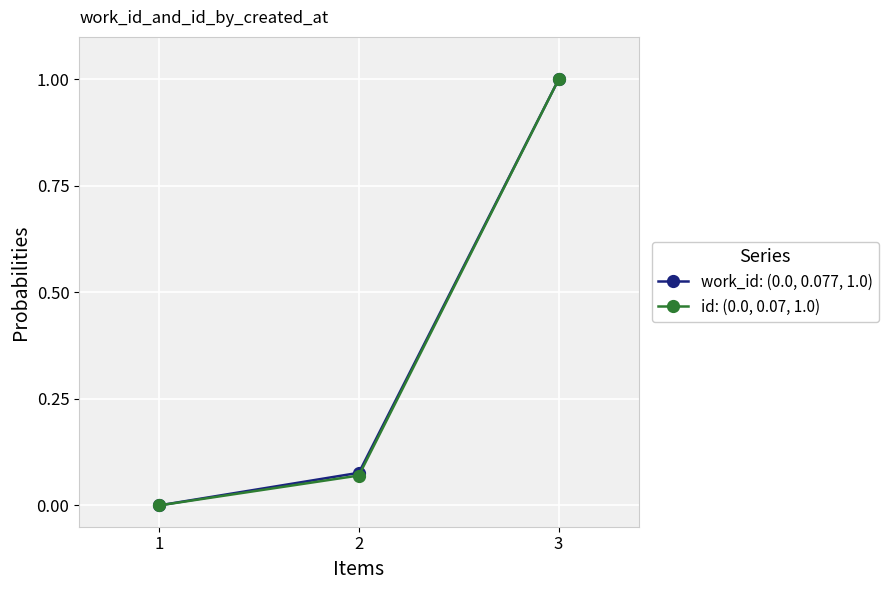

What is the difference between the maximum and second lowest values in the work_id: (0.0, 0.077, 1.0) series?

0.9